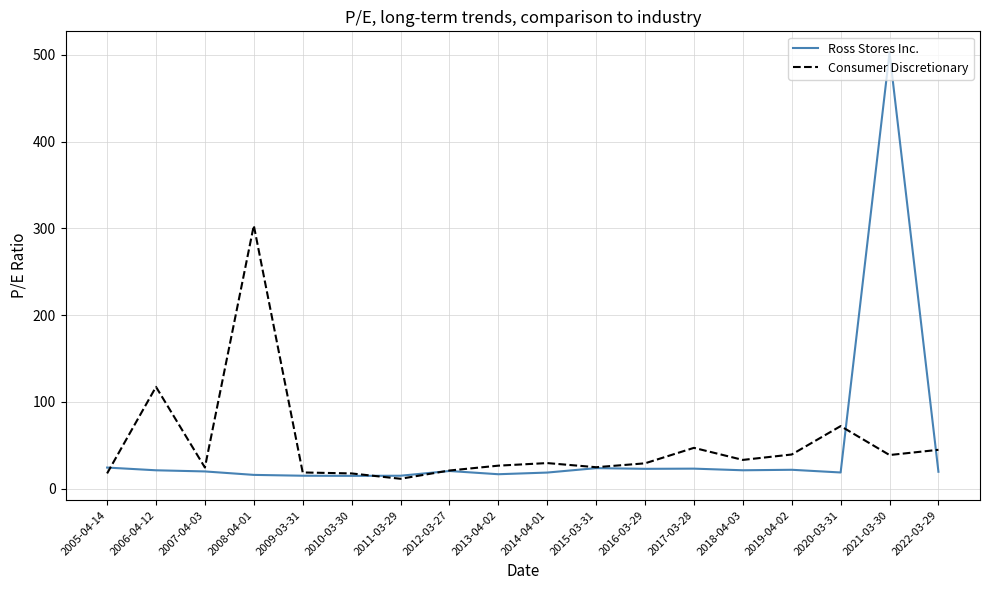

Rank the series at 2008-04-01 from highest to lowest value.

Consumer Discretionary, Ross Stores Inc.